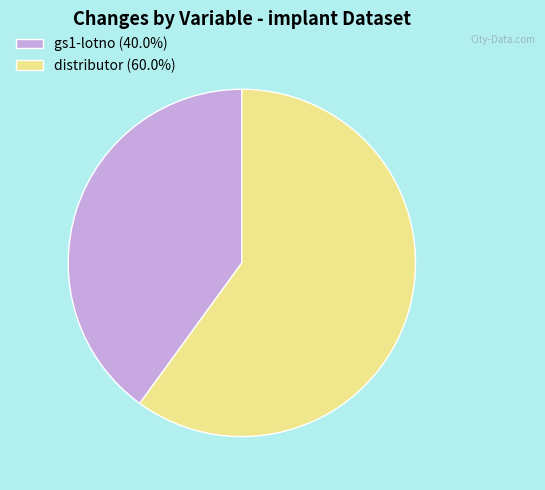

Does distributor represent more than half of the total?

Yes